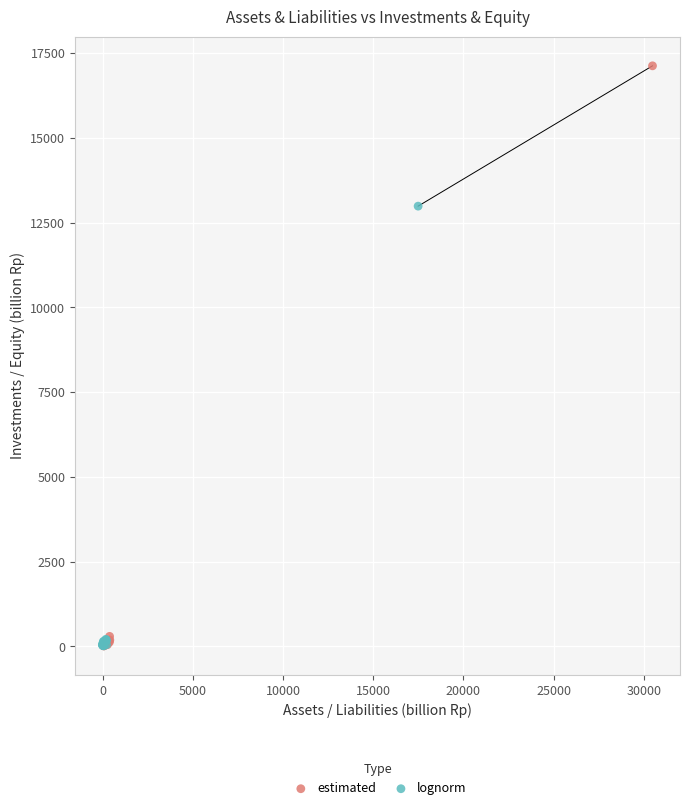

Which series has the largest Y range (max minus min)?

estimated